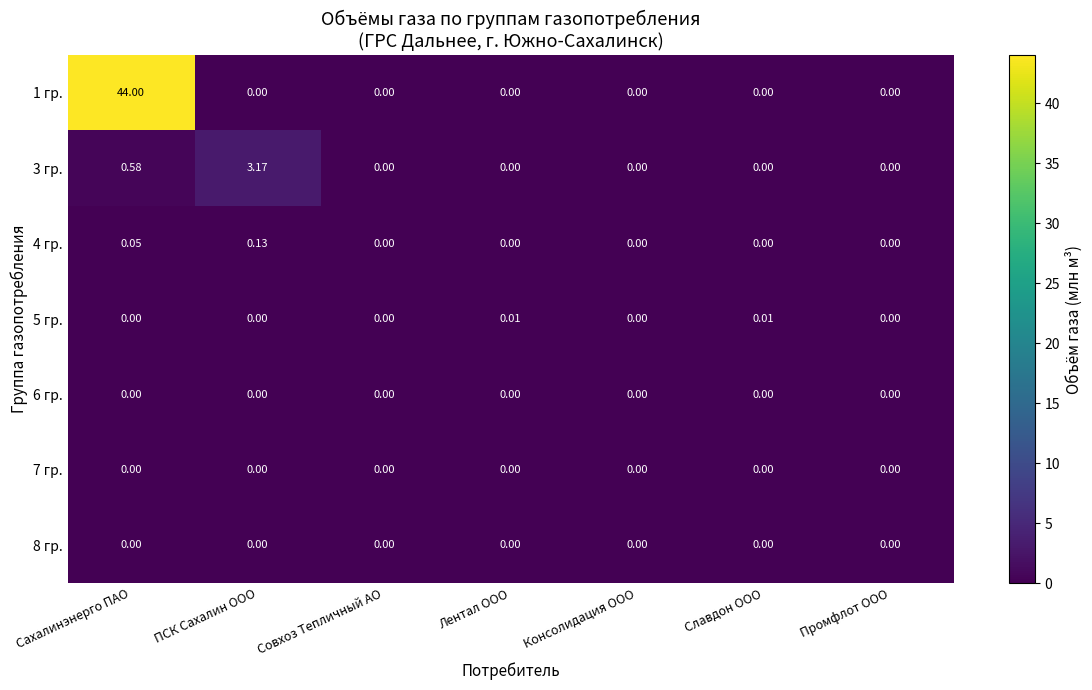

At which category is the sum across all series the highest?

Сахалинэнерго ПАО